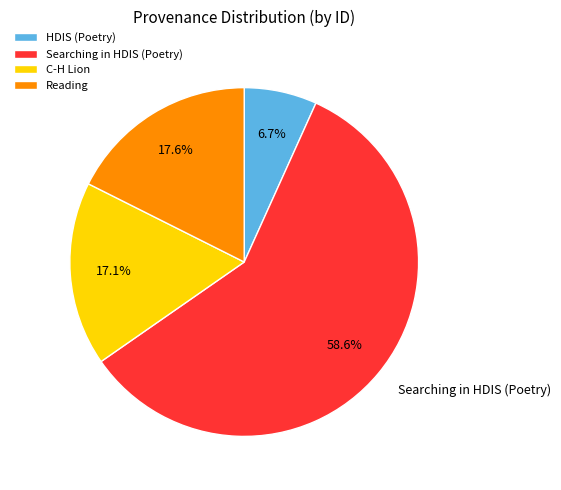

What is the ratio of the value at Searching in HDIS (Poetry) to the value at C-H Lion?

3.4